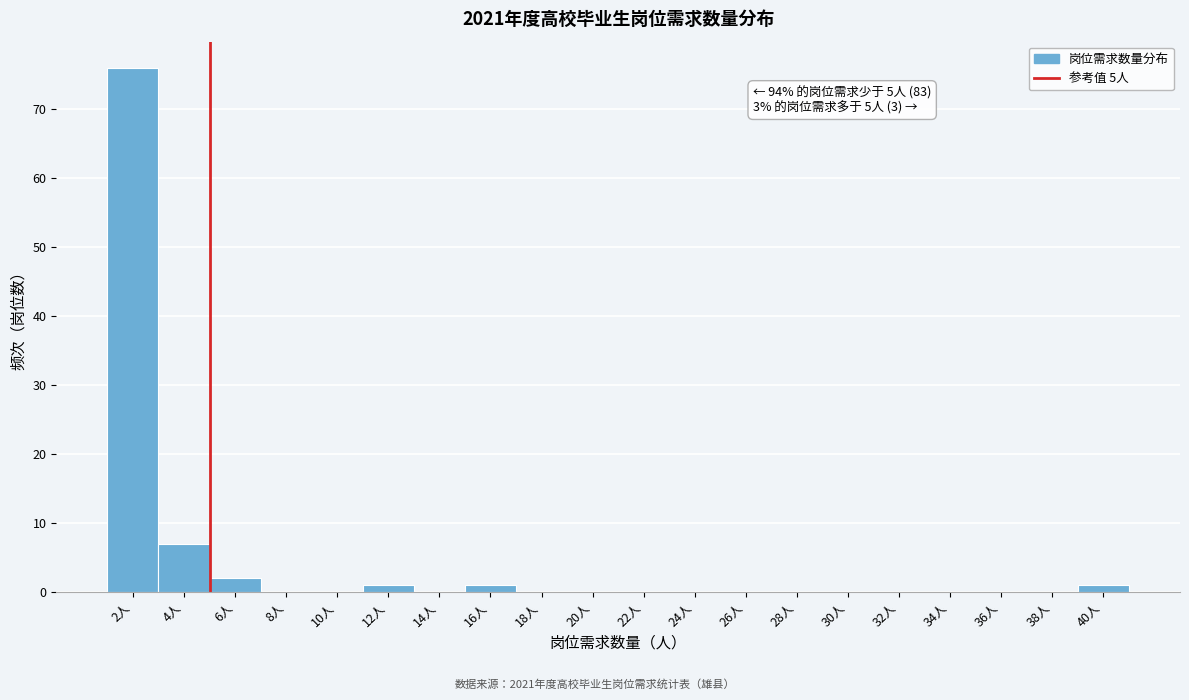

Over which range of the x-axis is the bar tallest?

1 to 3